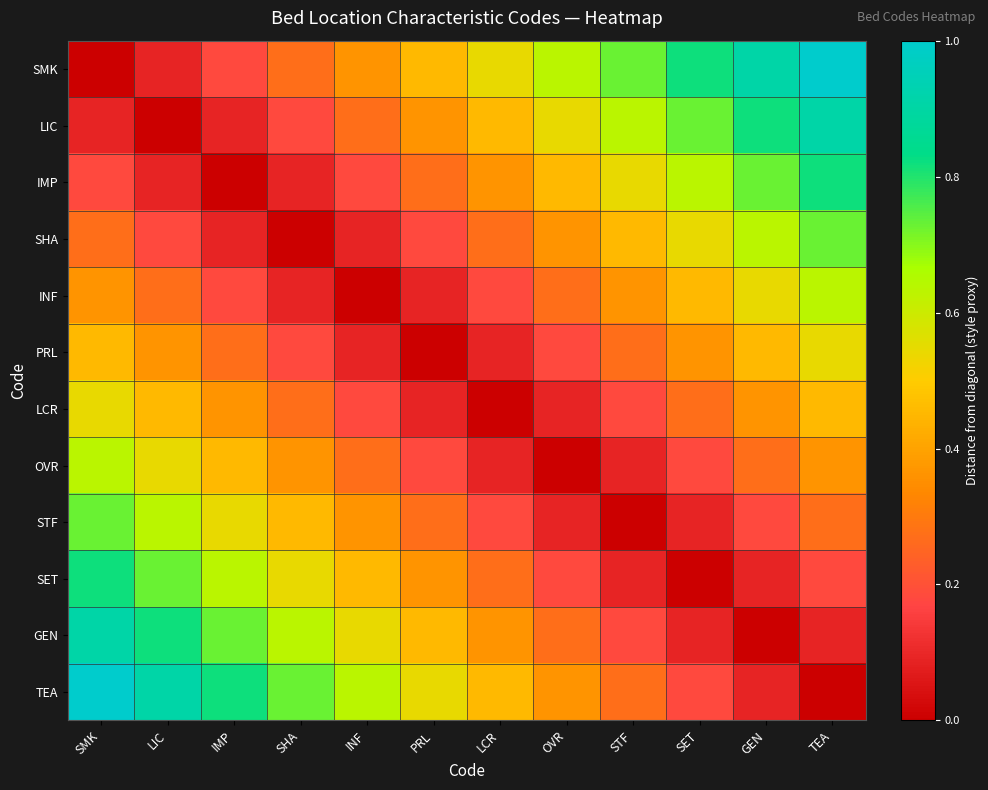

Count the number of categories in the chart.

12